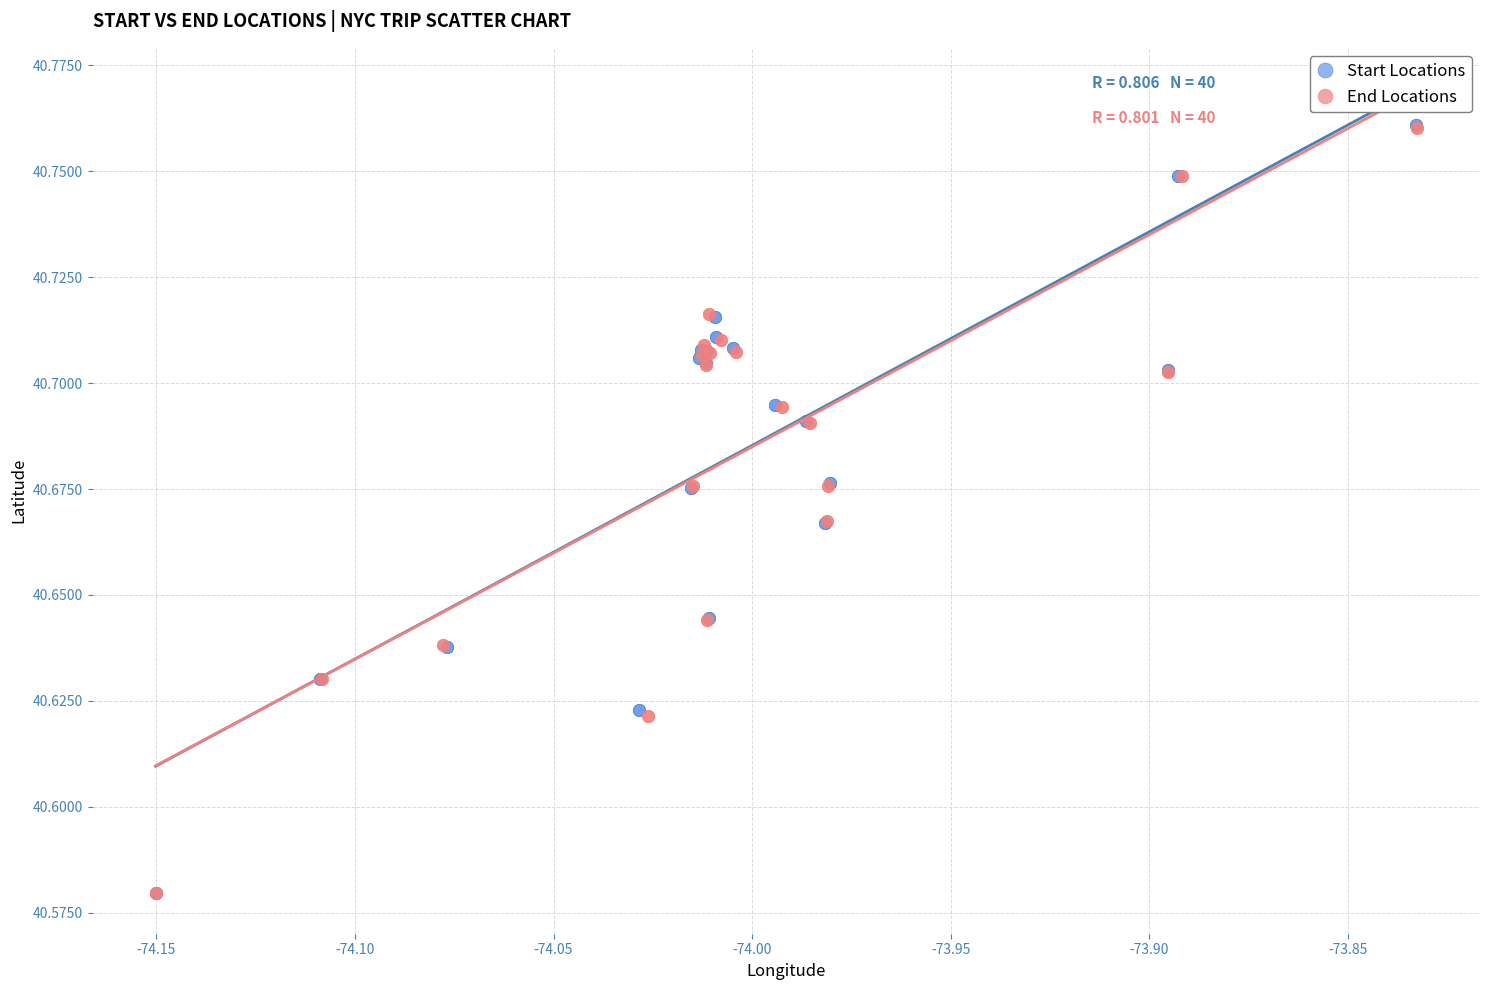

Which series has the widest spread of Y values?

Start Locations